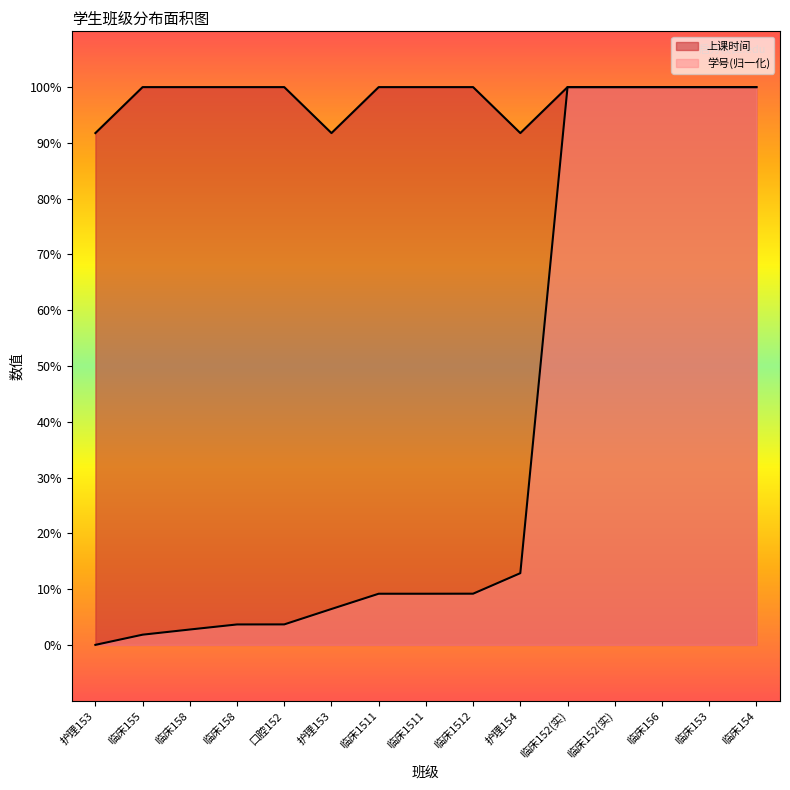

Reading left to right, list all the values displayed in this chart.

学号: 护理153=0.0	临床155=1.8	临床158=2.8	临床158=3.7	口腔152=3.7	护理153=6.4	临床1511=9.2	临床1511=9.2	临床1512=9.2	护理154=12.9	临床152(实)=100.0	临床152(实)=100.0	临床156=100.0	临床153=100.0	临床154=100.0
上课时间: 护理153=91.8	临床155=100.0	临床158=100.0	临床158=100.0	口腔152=100.0	护理153=91.8	临床1511=100.0	临床1511=100.0	临床1512=100.0	护理154=91.8	临床152(实)=100.0	临床152(实)=100.0	临床156=100.0	临床153=100.0	临床154=100.0